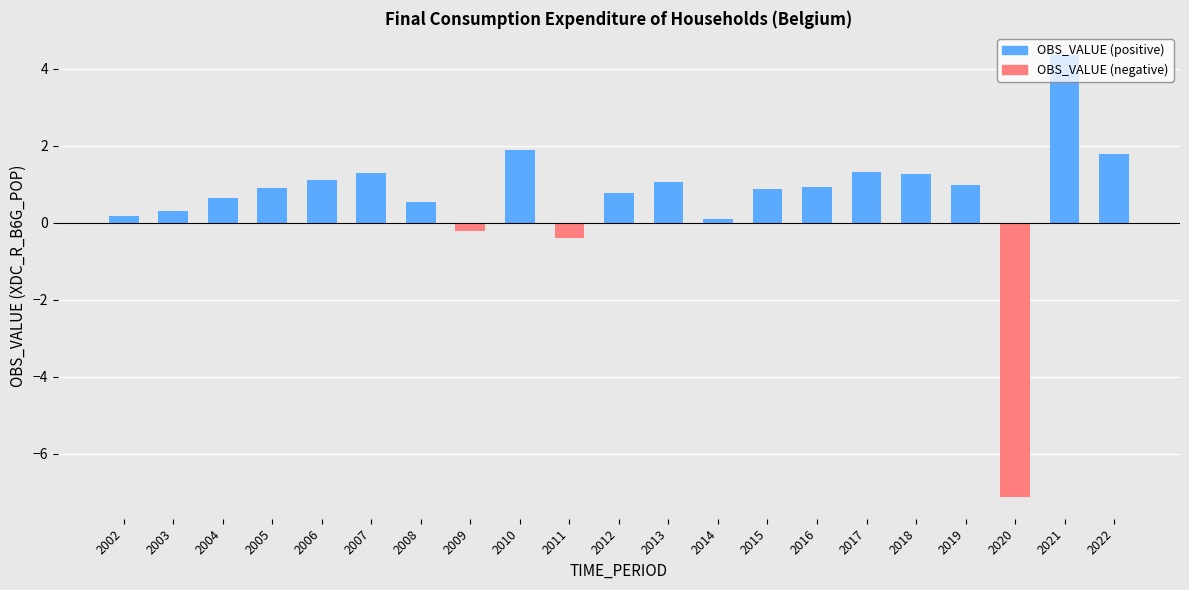

What is the total value across all series at 2005?

0.9